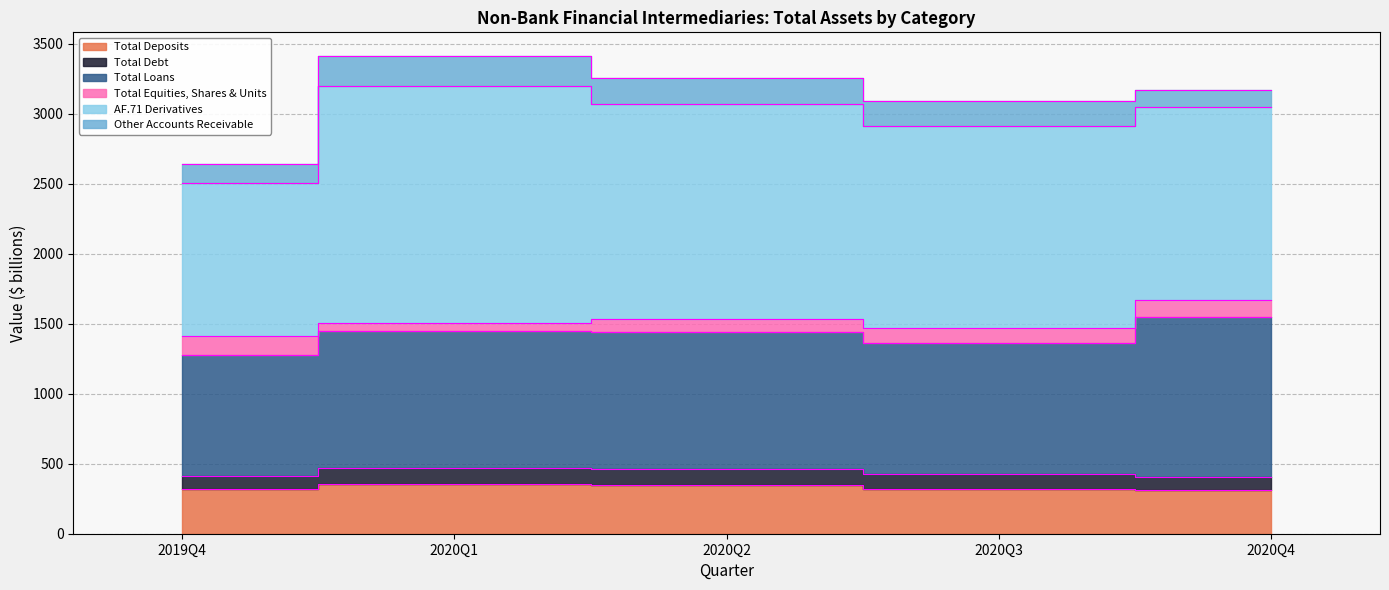

Which category has the lowest value in the Total Deposits series?

2020Q4